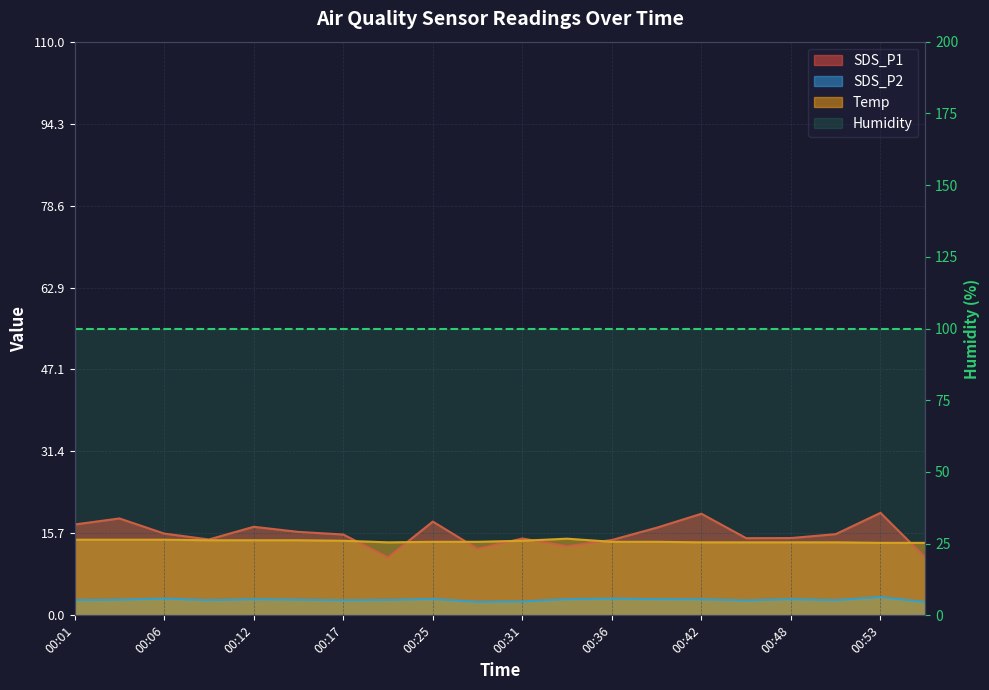

What is the maximum value for SDS_P1?

19.6